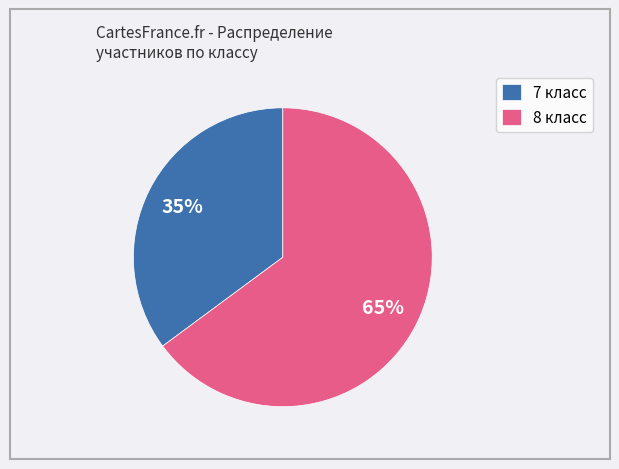

Do 7 класс and 8 класс together represent more than half of the pie?

Yes